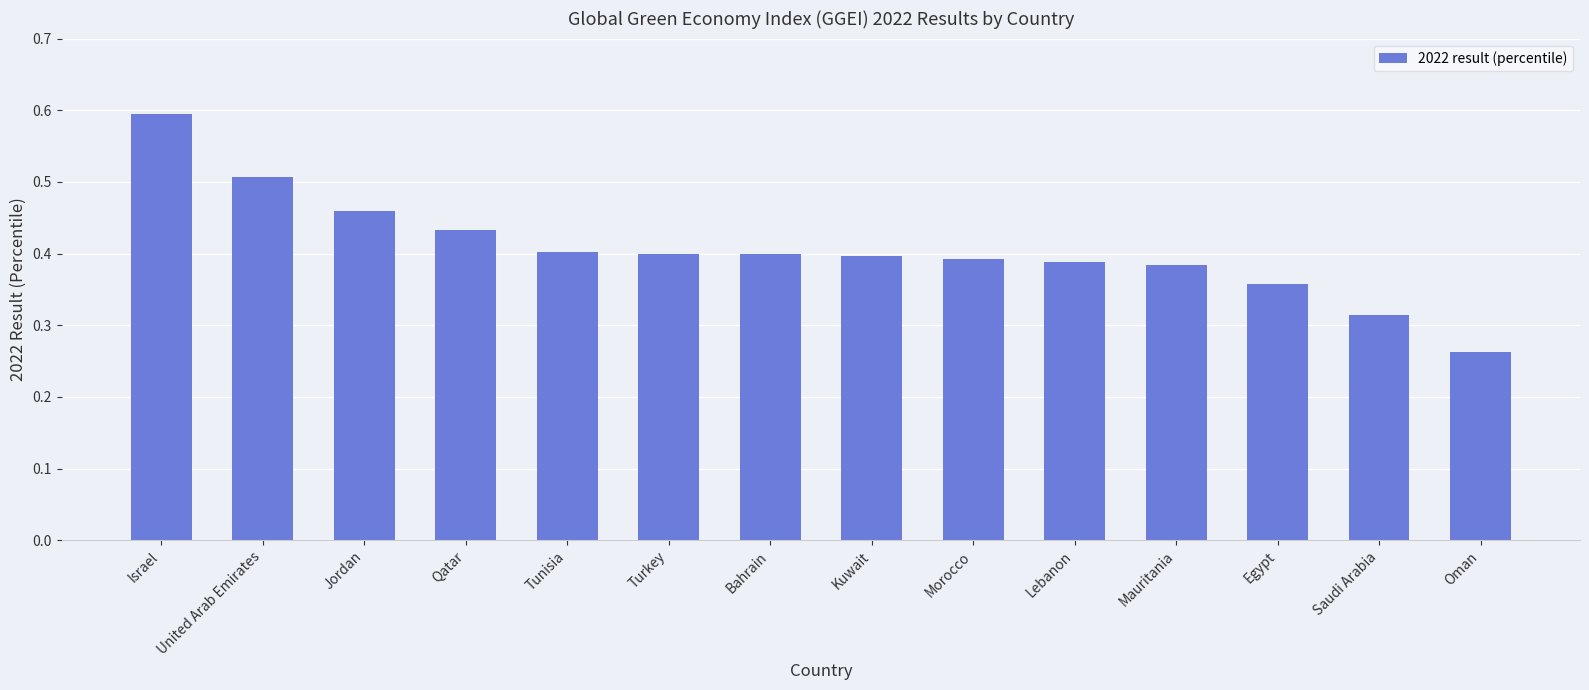

What is the sum of all values?

5.7